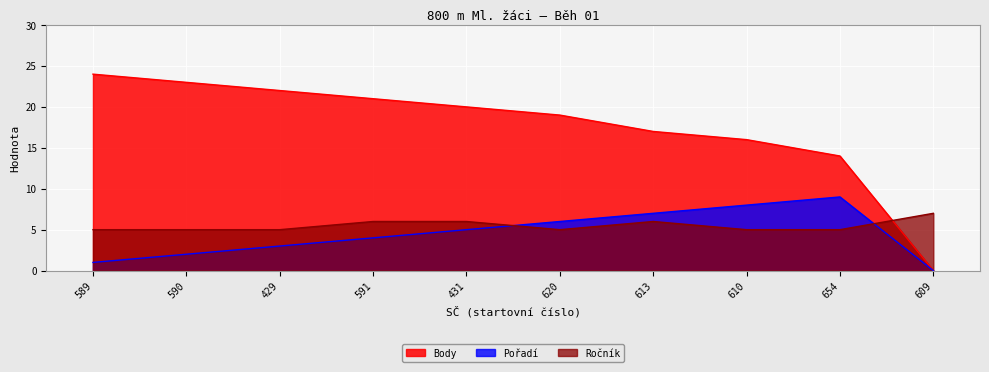

Which series has the largest total across all categories?

Body